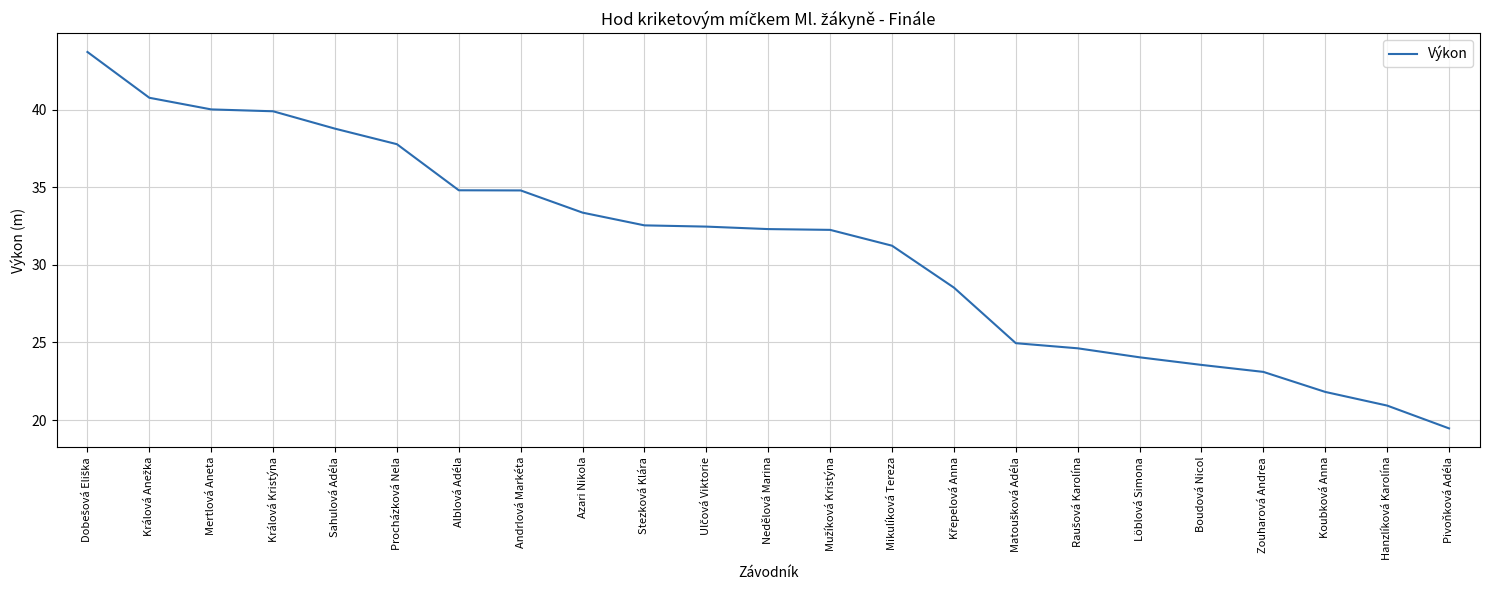

What is the ratio of the value at Pivoňková Adéla to the value at Boudová Nicol?

0.8